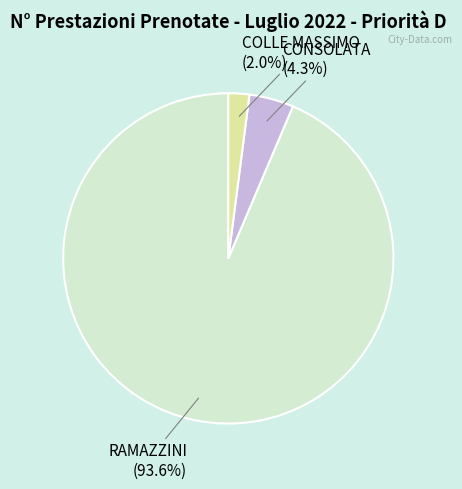

Which category accounts for the majority?

RAMAZZINI